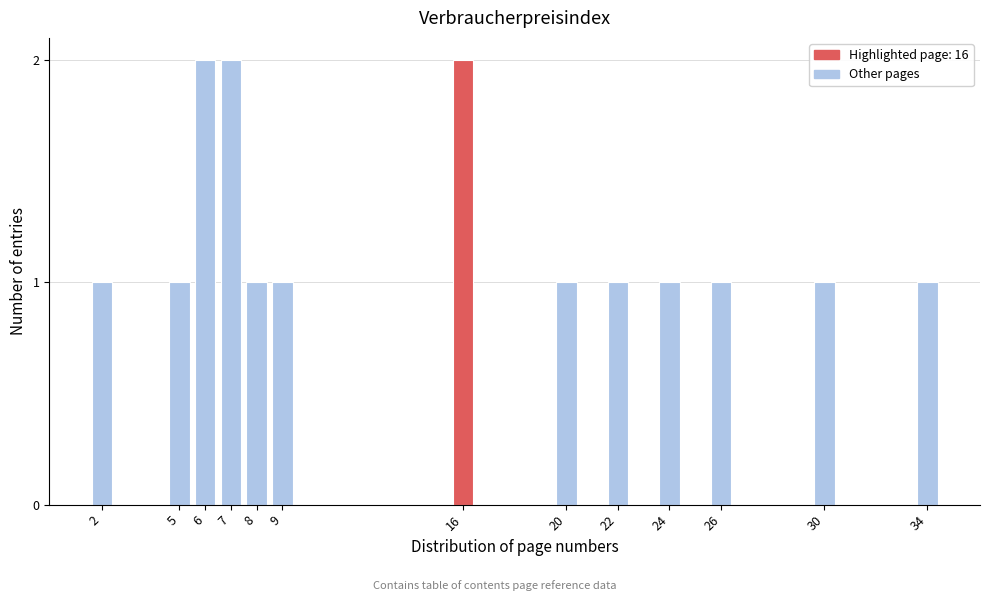

Reading left to right, list all the values displayed in this chart.

1	1	2	2	1	1	2	1	1	1	1	1	1